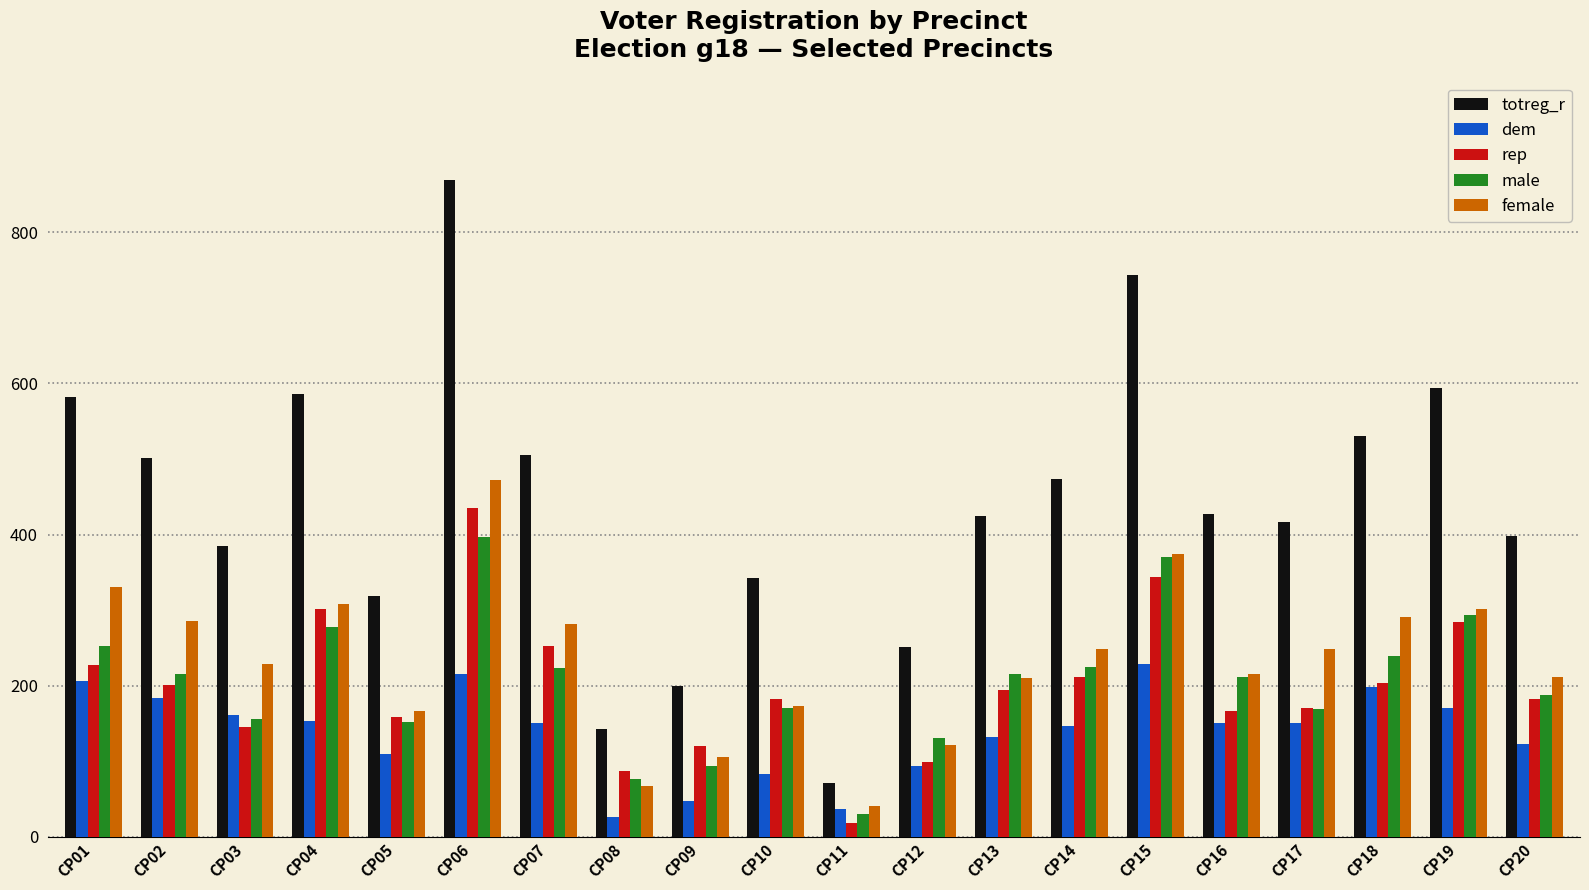

How many distinct data groups are displayed?

5